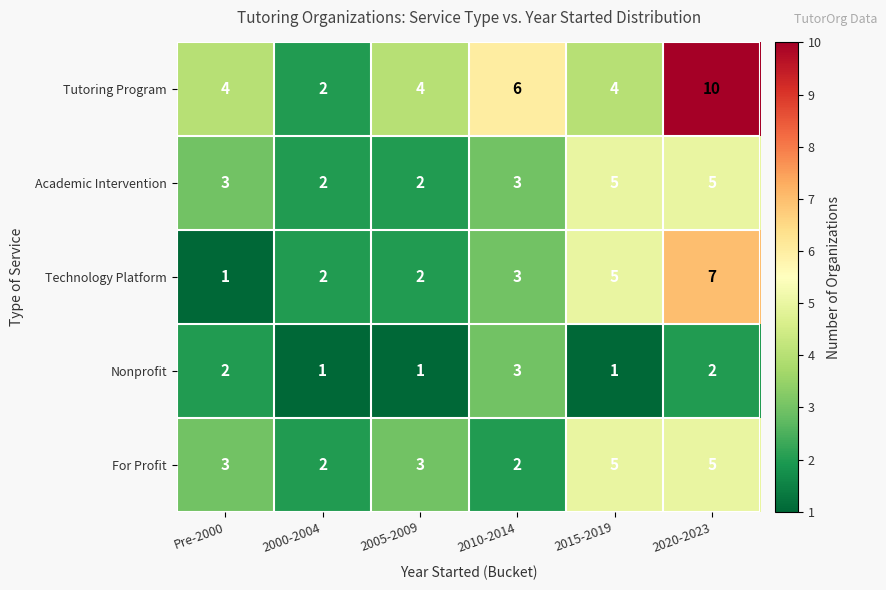

The Tutoring Program series shows 4 at 2005-2009. True or false?

True